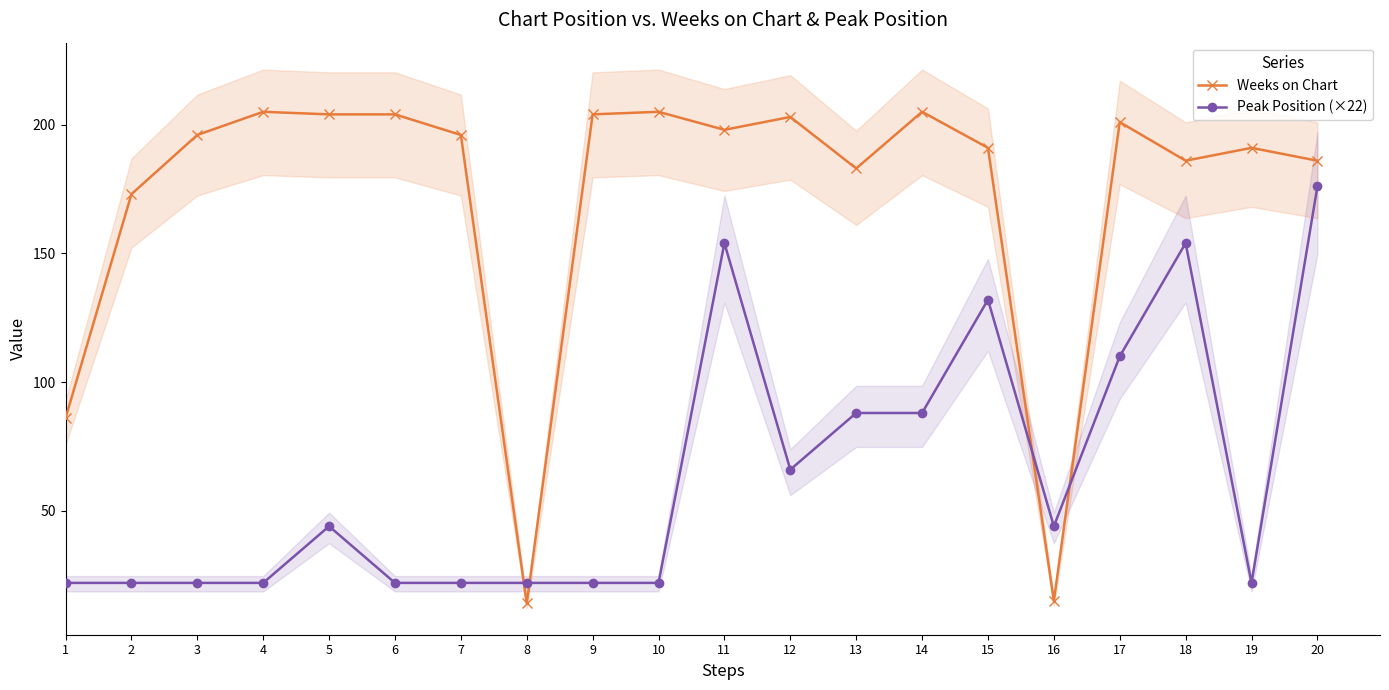

What is the difference between the highest and lowest values at 14?

117